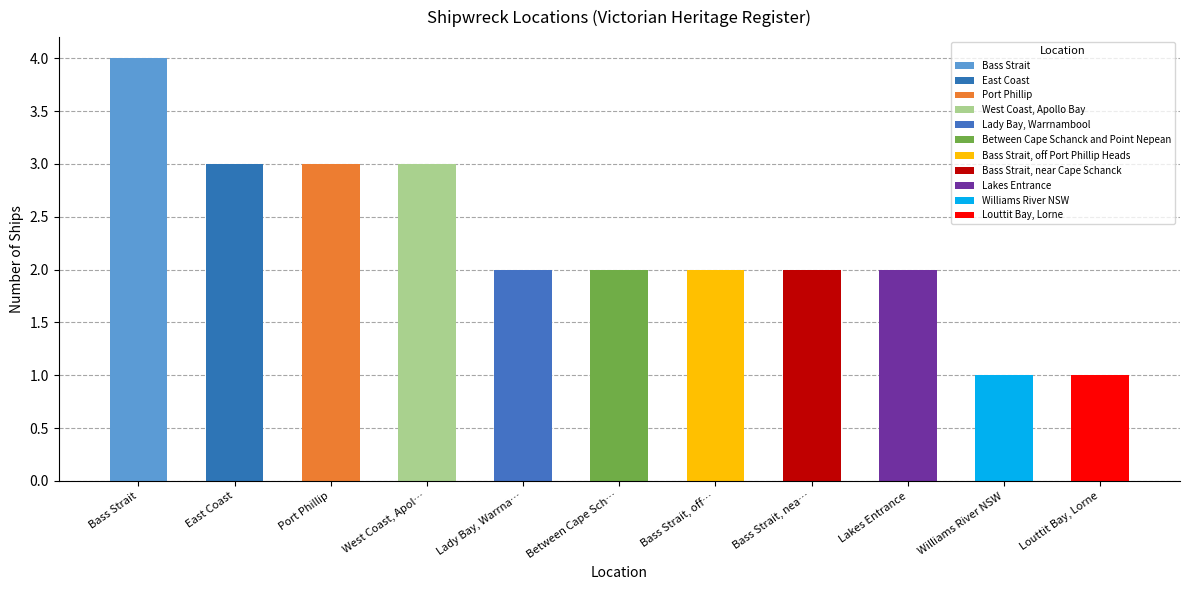

What is the label of the 1st bar from the left?

Bass Strait